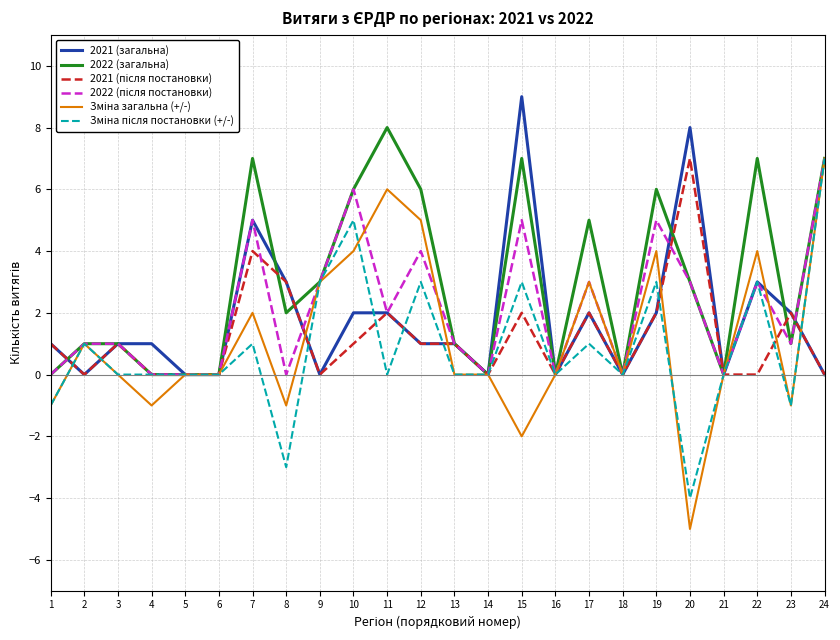

What is the spread (max minus min) of values at 10?

5